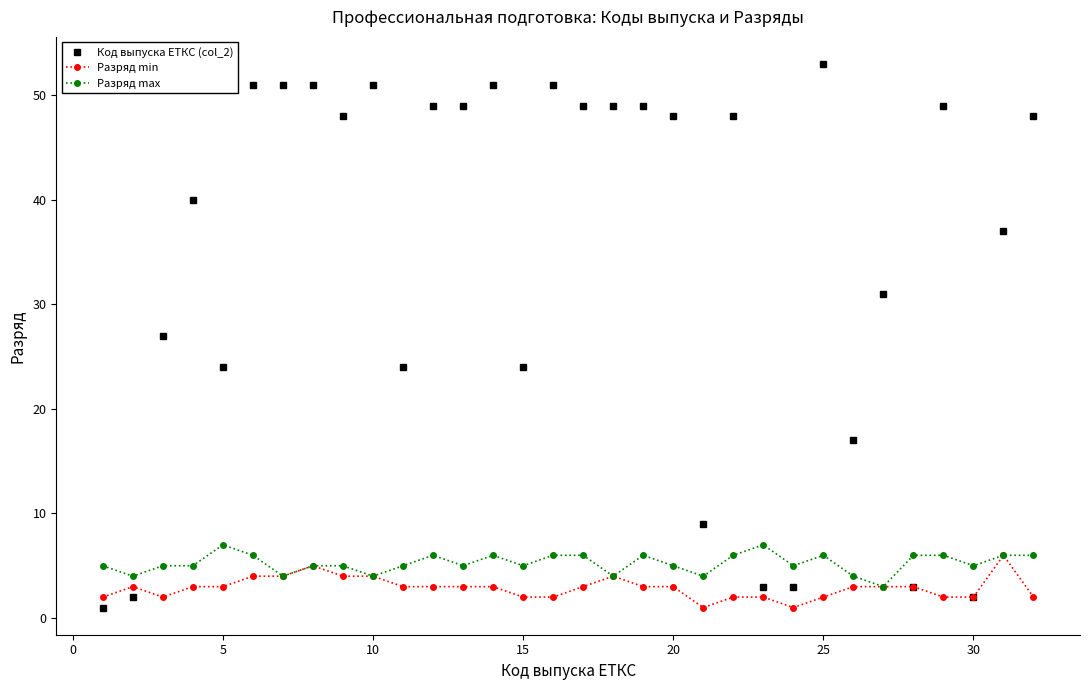

Count the number of categories in the chart.

32